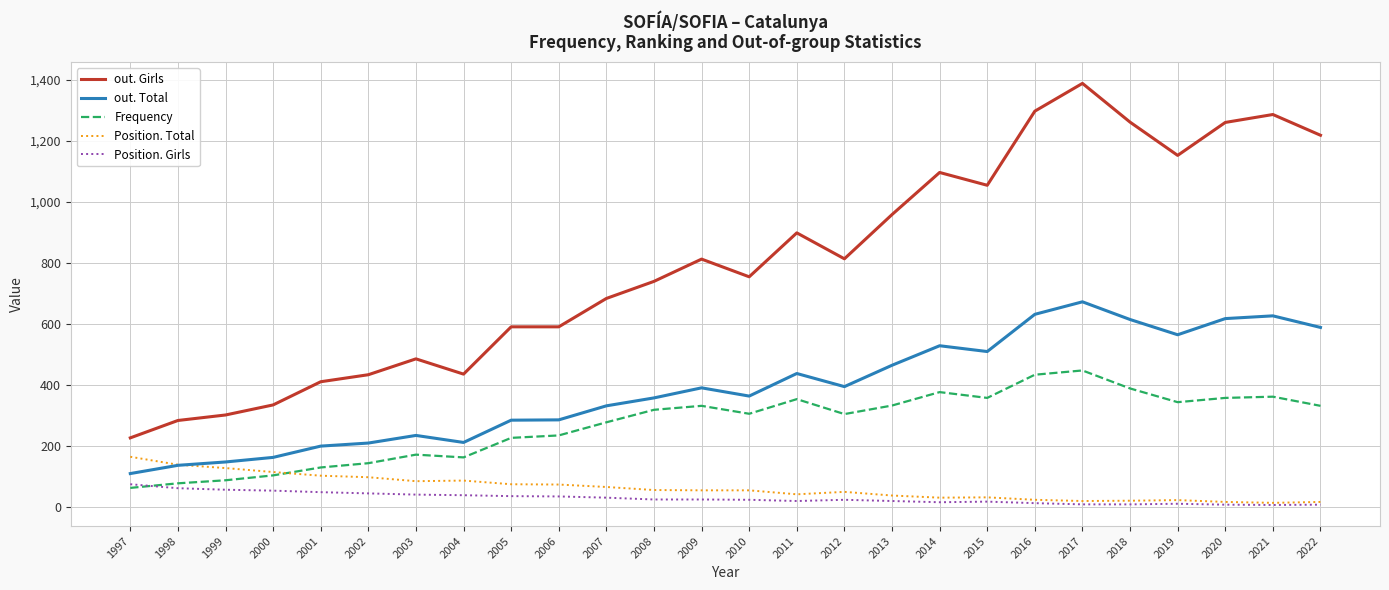

Which series has the largest total across all categories?

out. Girls